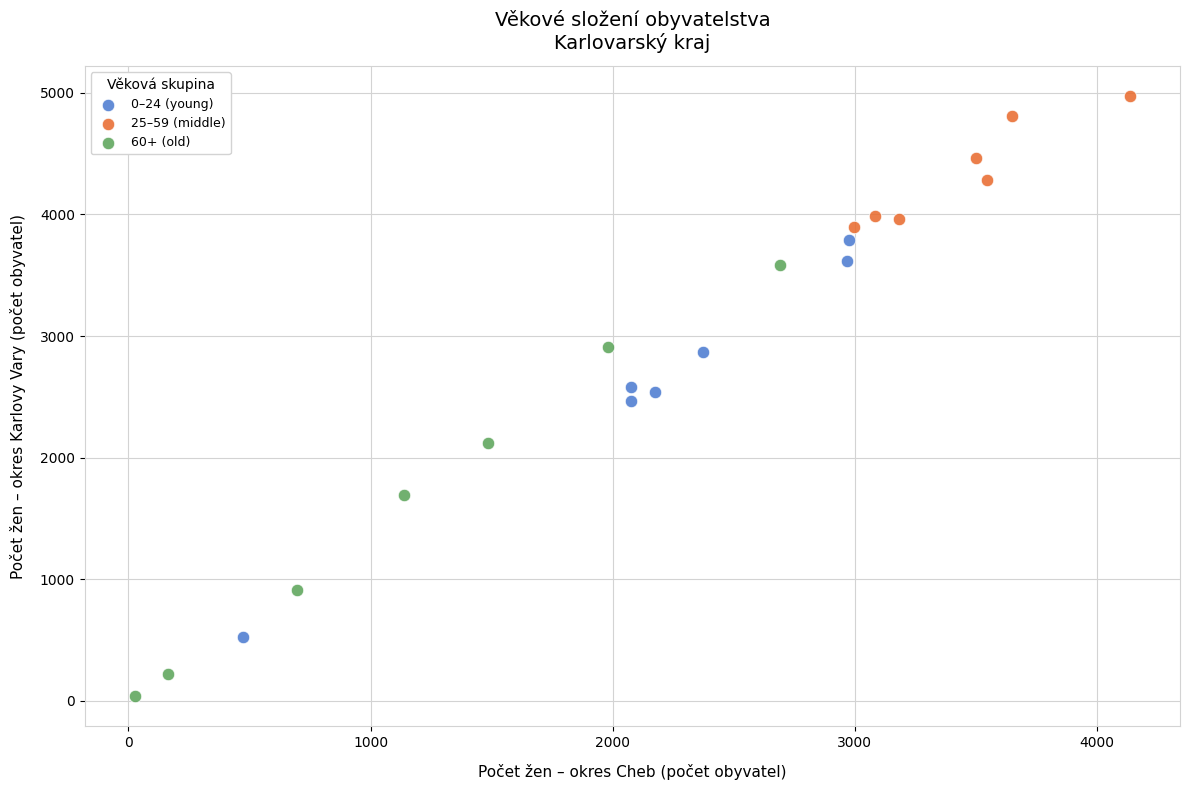

Which series reaches the maximum Y coordinate?

25–59 (middle)